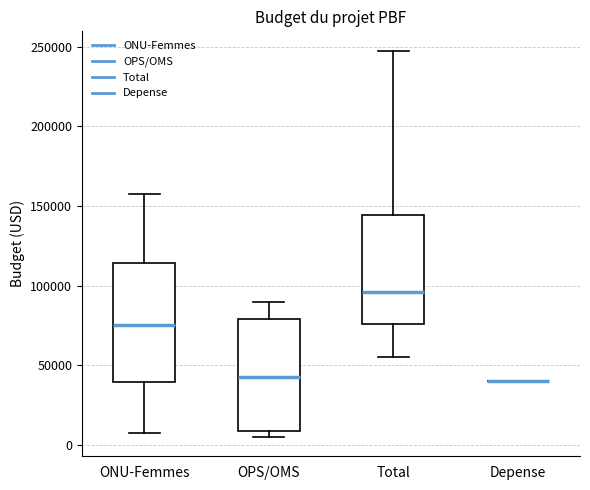

Which box is the tallest, from its lower edge to its upper edge?

ONU-Femmes